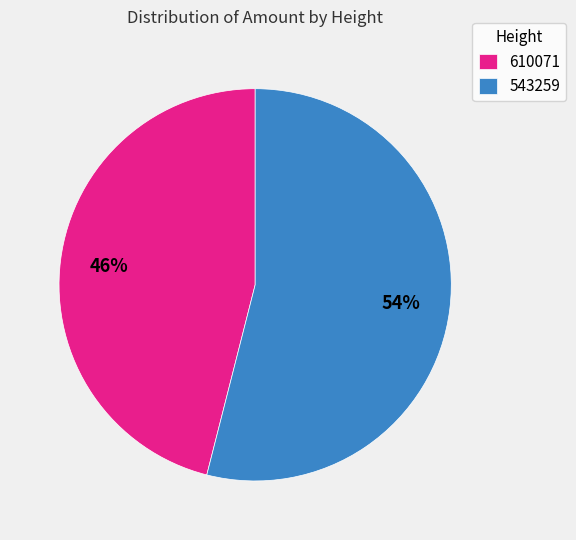

Which has a higher value, 610071 or 543259?

543259